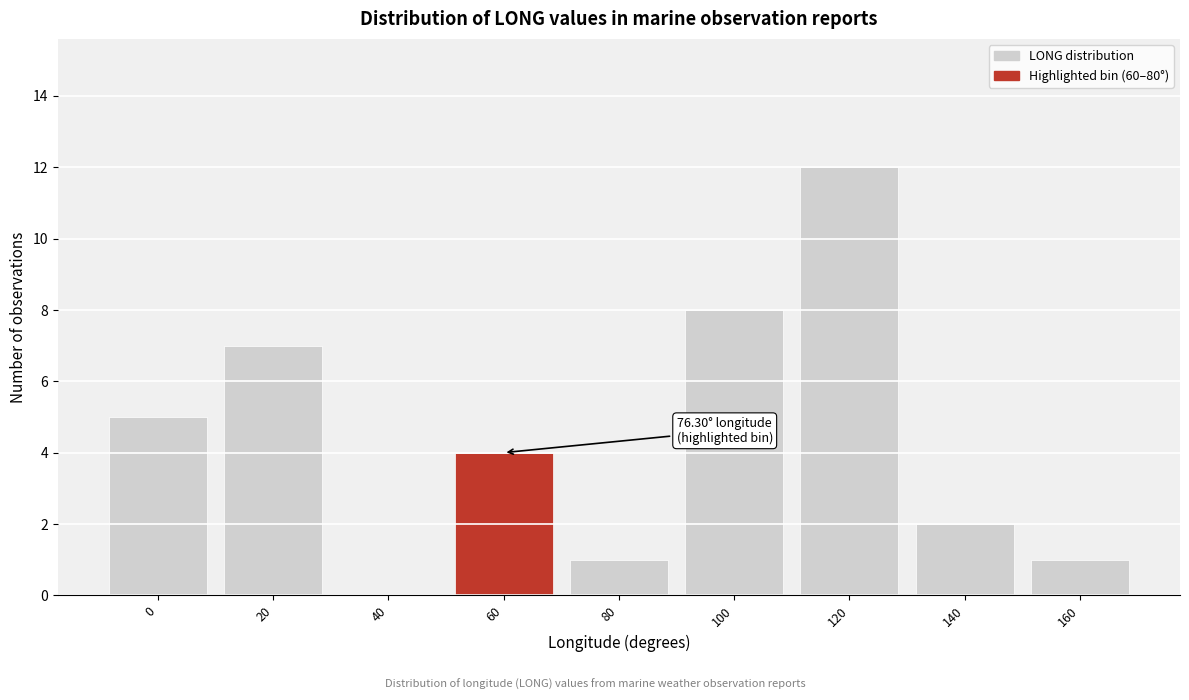

Reading left to right, transcribe all the data shown in this chart.

0=5	20=7	40=0	60=4	80=1	100=8	120=12	140=2	160=1